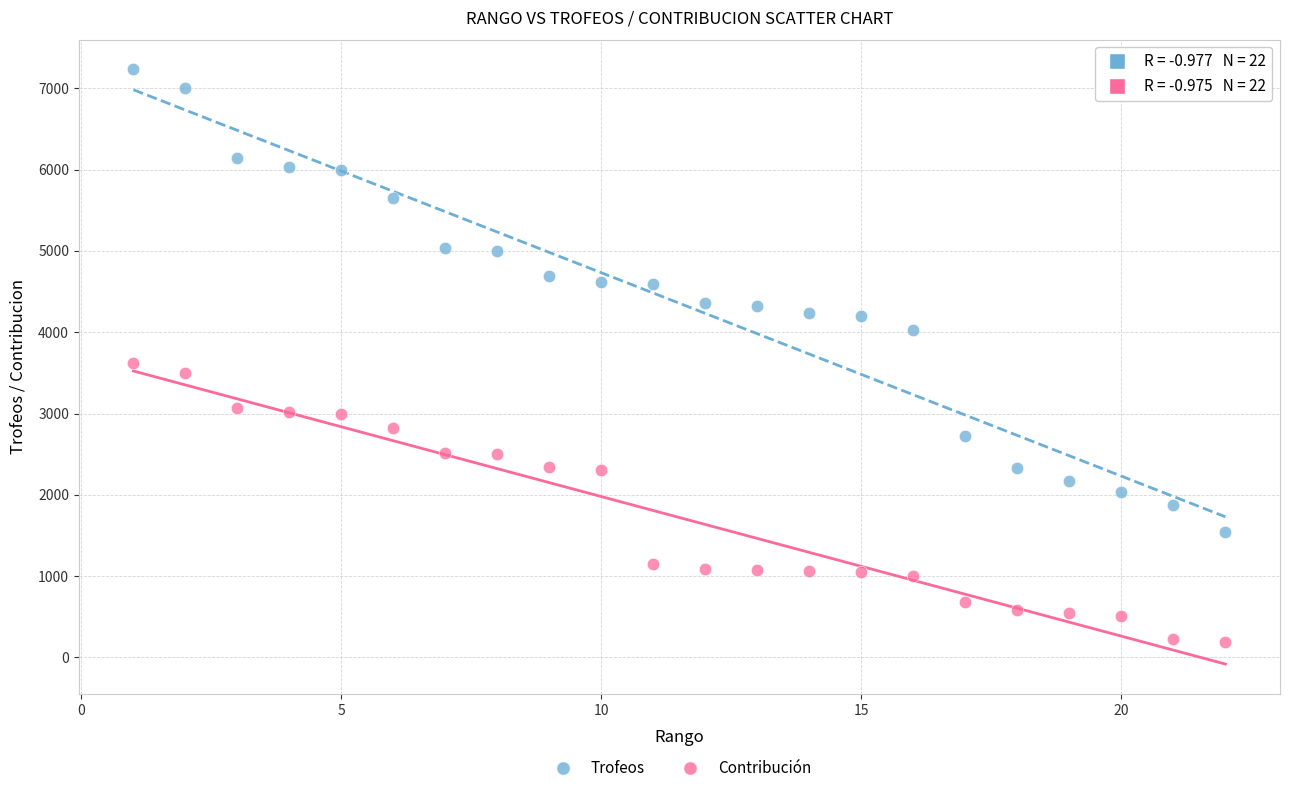

What is the X range (max minus min) for the scatter plot?

21